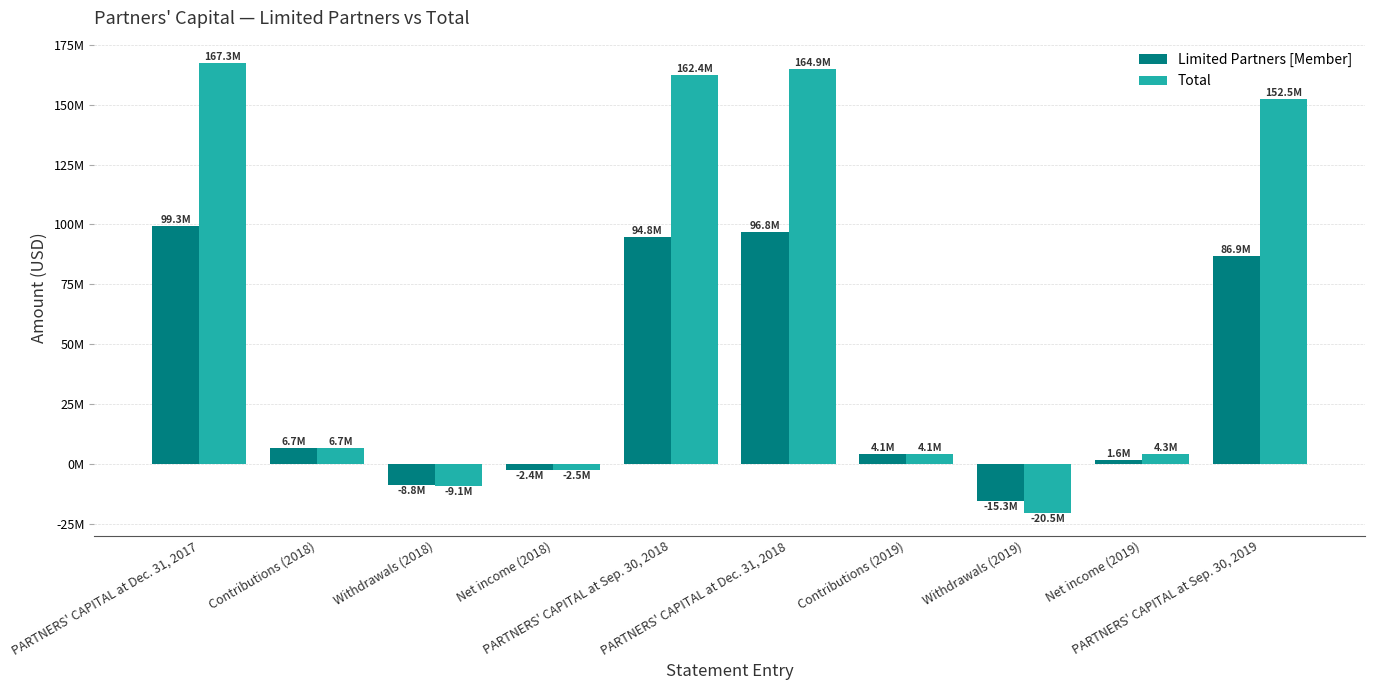

What are all the series names shown in the legend?

Limited Partners [Member], Total